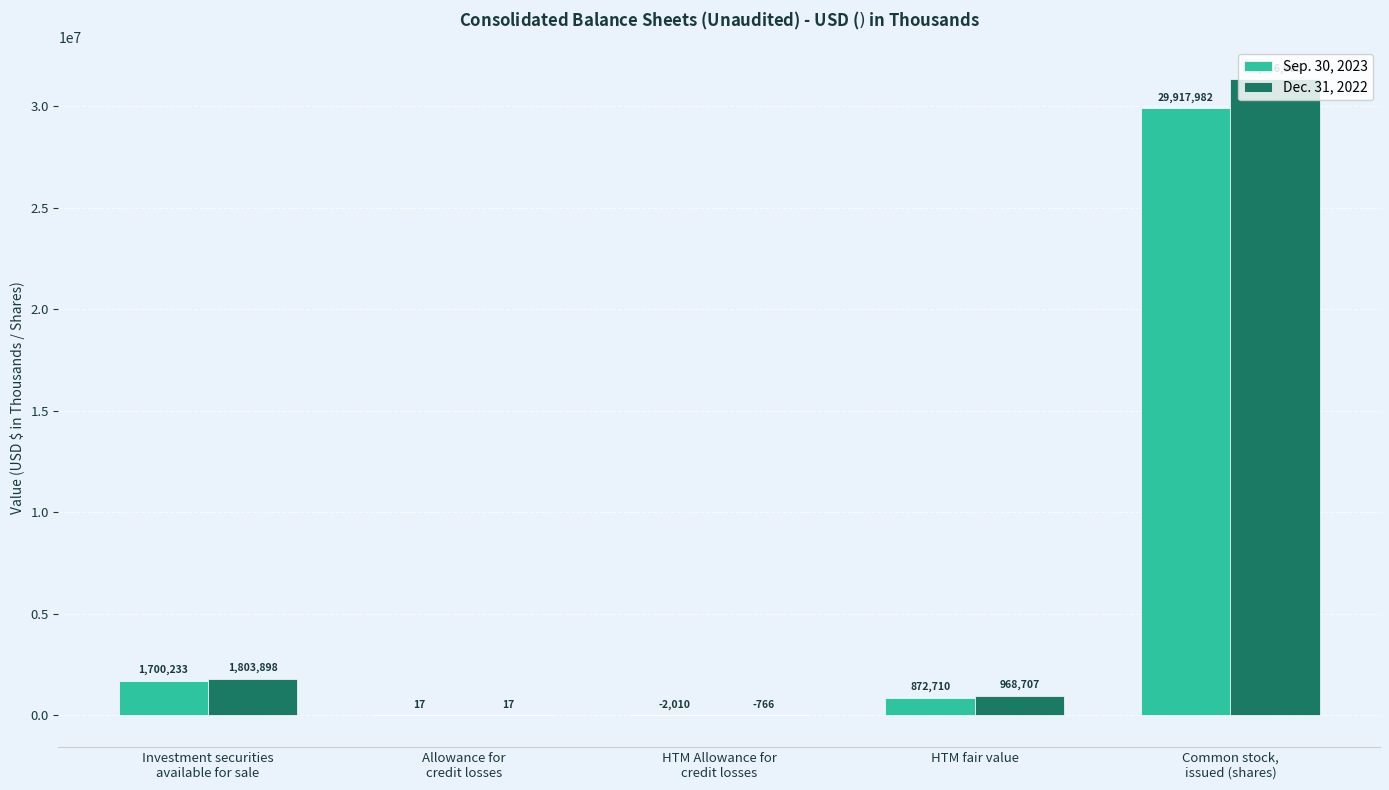

At which category is the sum across all series the highest?

Common stock,
issued (shares)